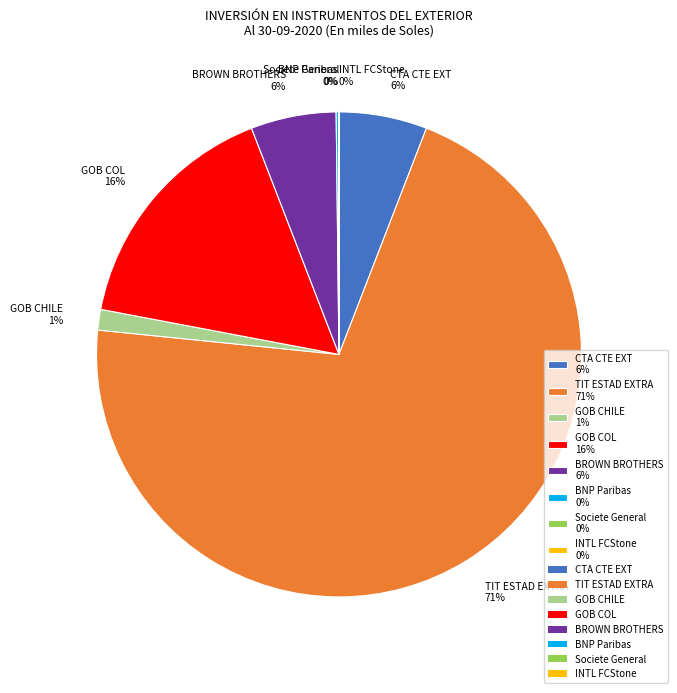

What is the majority slice?

TIT ESTAD EXTRA